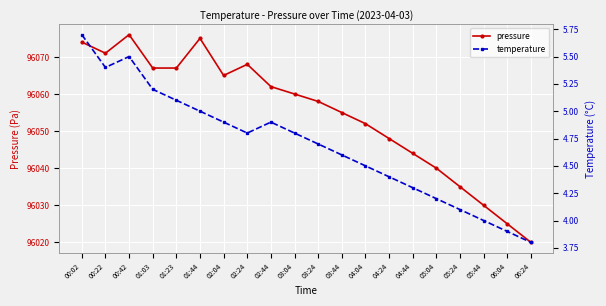

How many lines are shown in the chart?

2